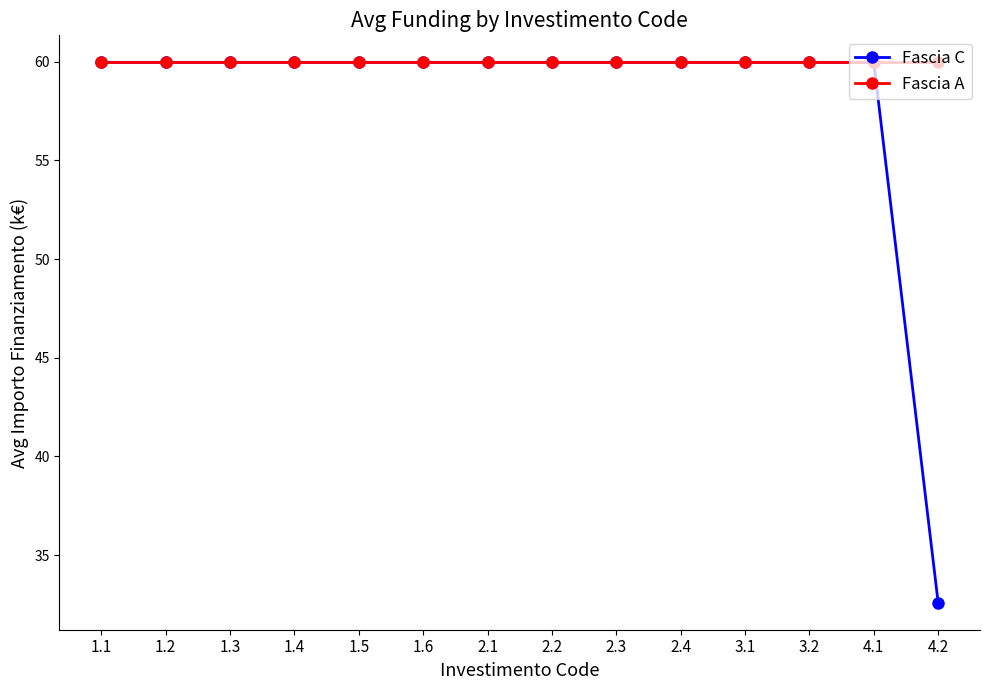

At which label does Fascia C first exceed 59?

1.1